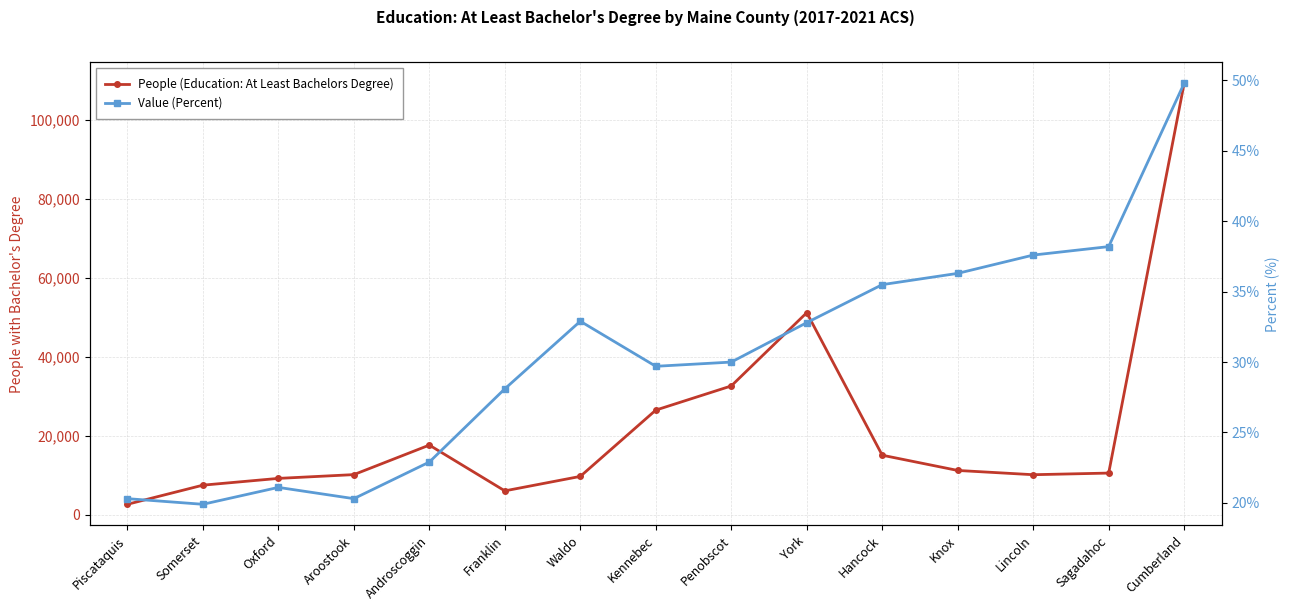

What are all the series names shown in the legend?

People (Education: At Least Bachelors Degree), Value (Percent)